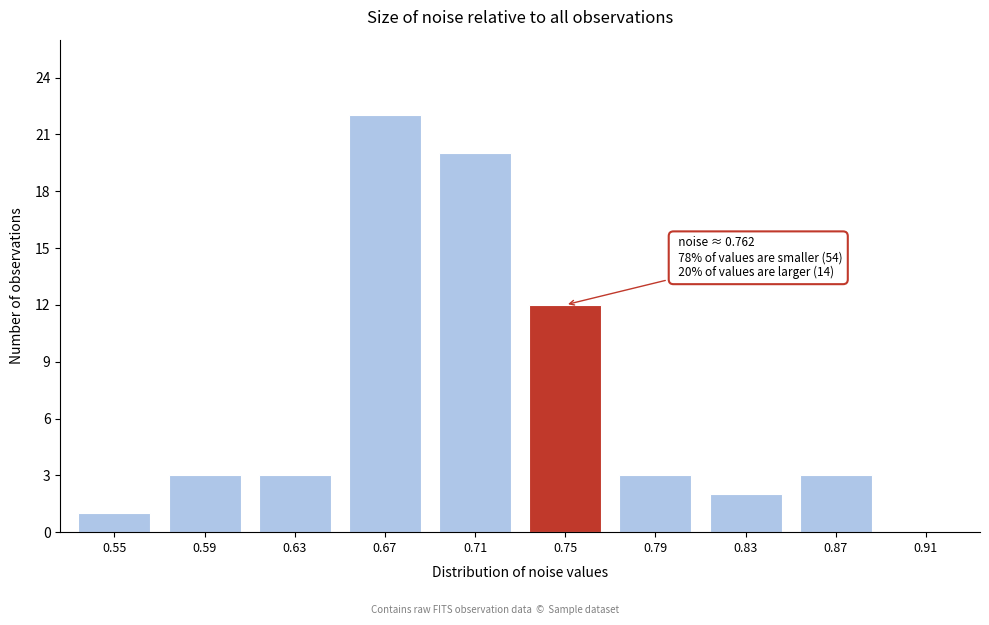

Reading right to left, what are all the values shown in this chart?

0.91=0	0.87=3	0.83=2	0.79=3	0.75=12	0.71=20	0.67=22	0.63=3	0.59=3	0.55=1